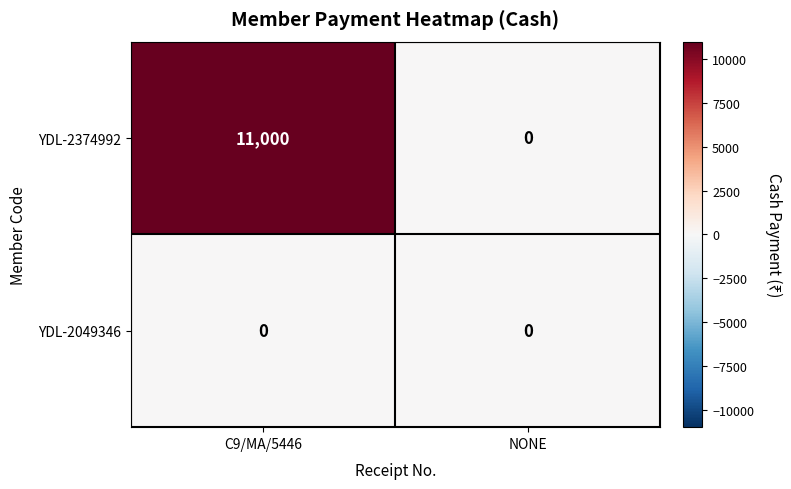

List the series in order of their peak value, highest first.

YDL-2374992, YDL-2049346